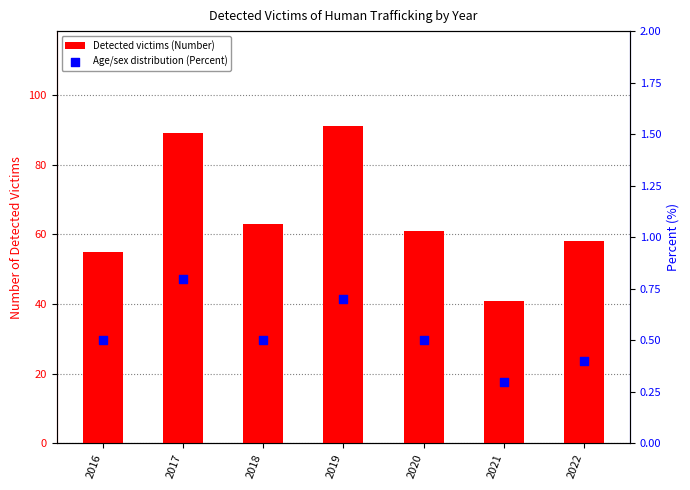

At how many categories does at least one series exceed 69?

2